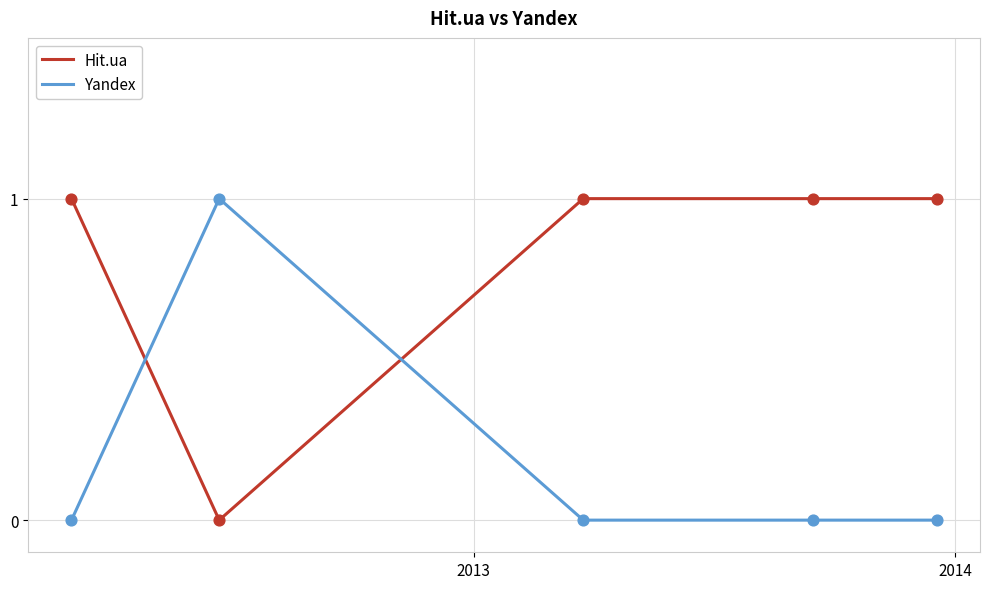

At how many categories does at least one series exceed 0?

5